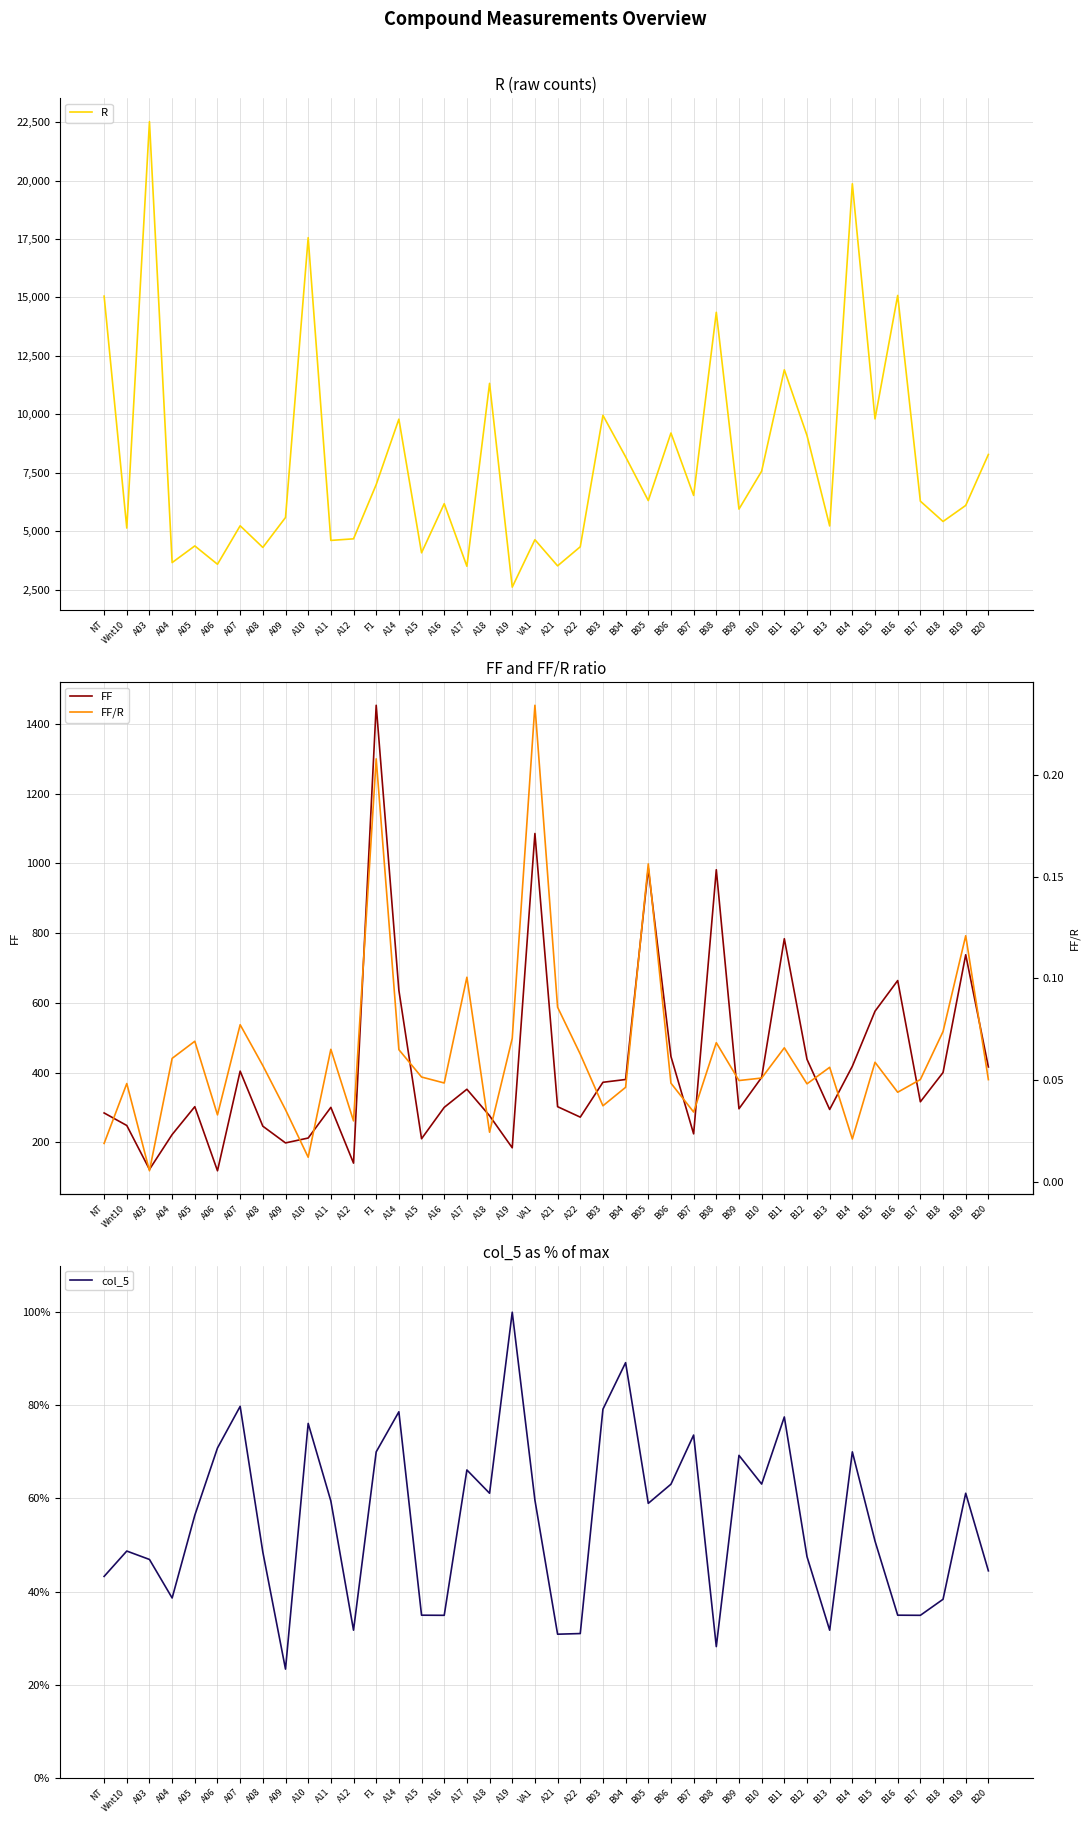

List the labels in order of R value, largest first.

A03, B14, A10, B16, NT, B08, B11, A18, B03, B15, A14, B06, B12, B20, B04, B10, F1, B07, B05, B17, A16, B19, B09, A09, B18, A07, B13, Wnt10, A12, VA1, A11, A05, A22, A08, A15, A04, A06, A21, A17, A19